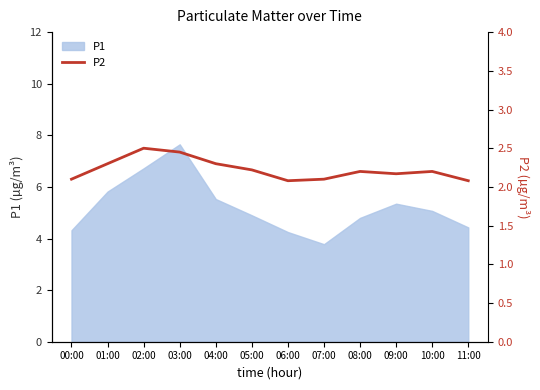

What is the label of the 8th point from the left?

07:00